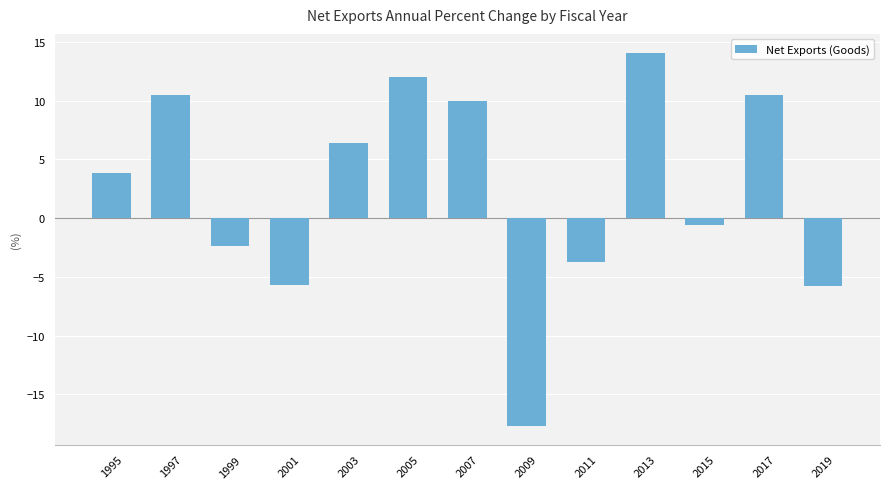

How many data points are less than 3?

6